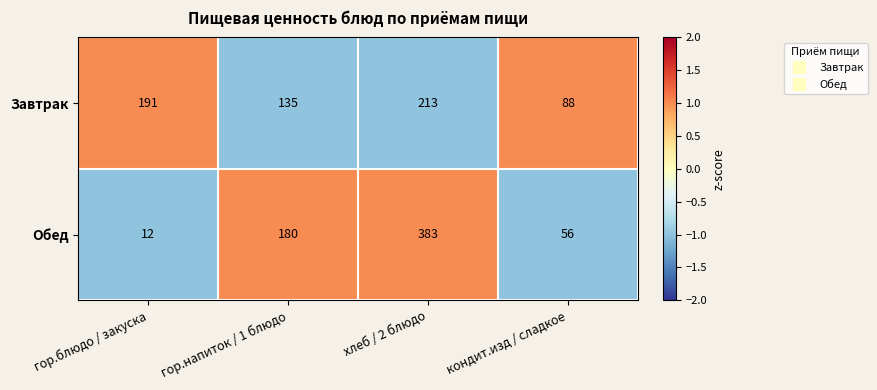

True or false: Обед has a value of 38 at кондит.изд / сладкое.

False